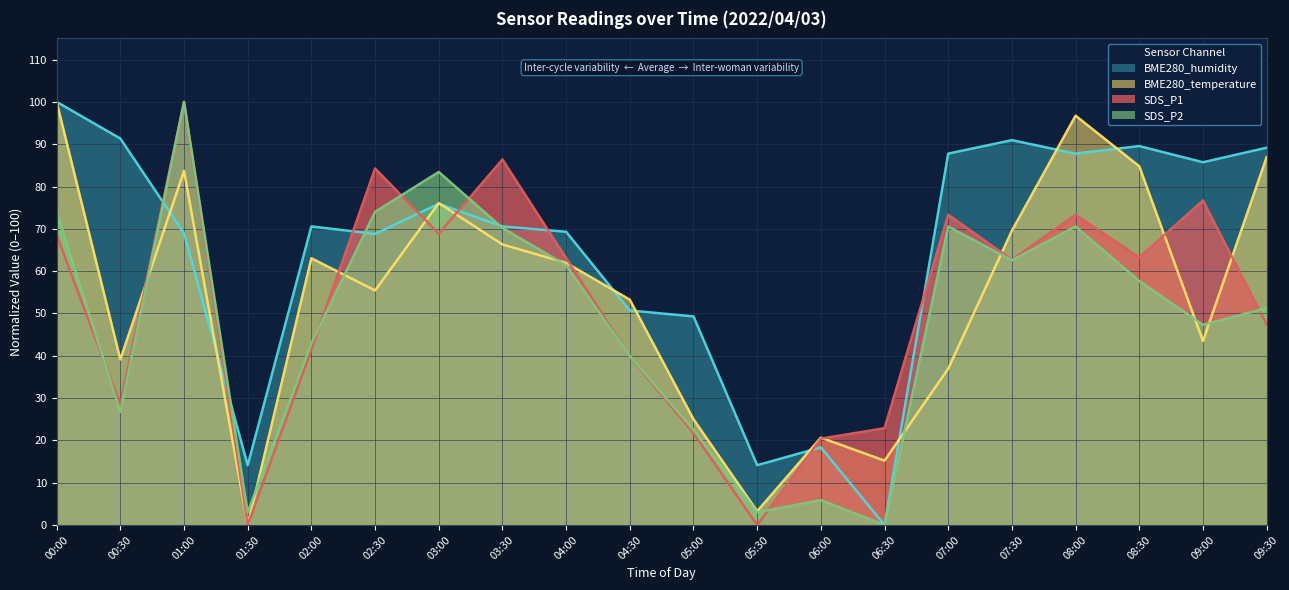

Between 01:00 and 06:00, which series saw the biggest shift?

SDS_P2